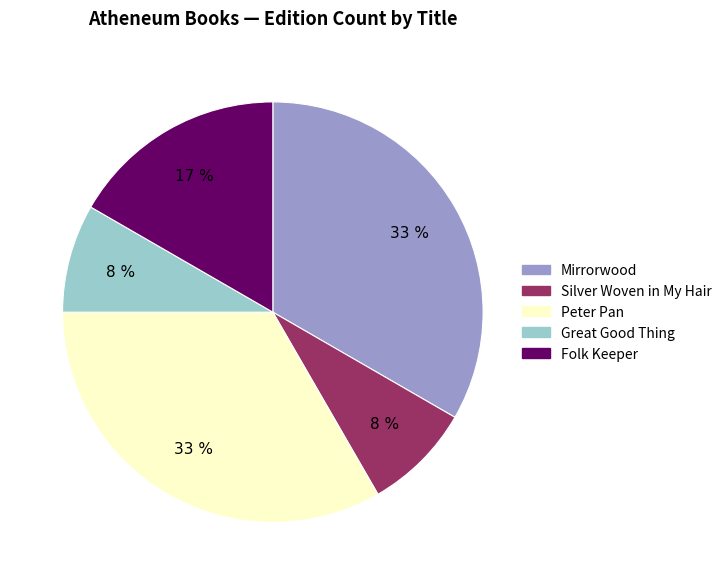

How many slices are in this pie chart?

5